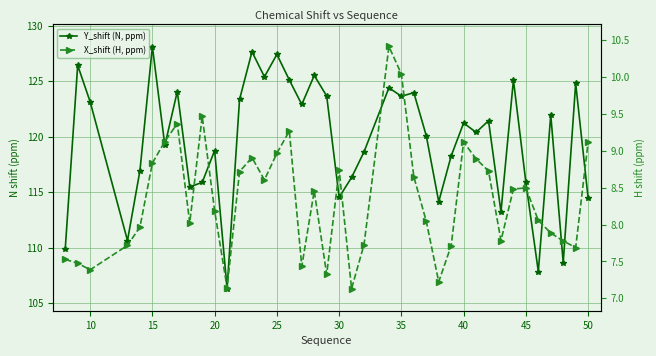

List the series in order of their overall mean, highest first.

Y_shift (N, ppm), X_shift (H, ppm)